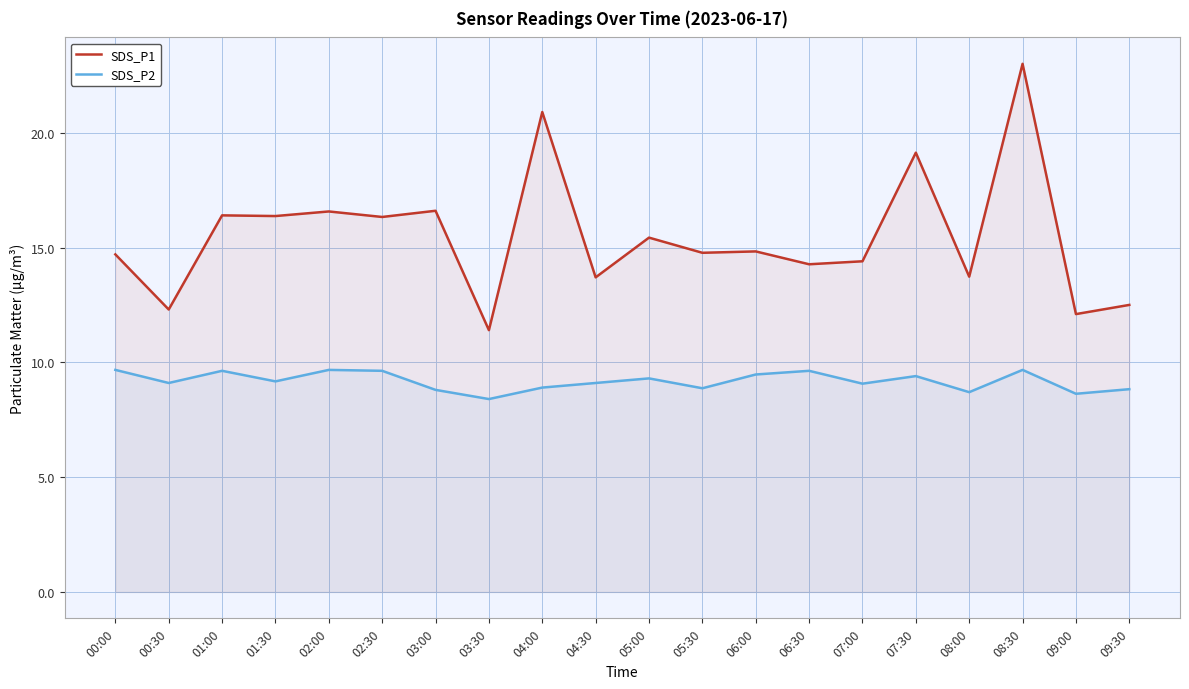

True or false: SDS_P2 has a value of 16.1 at 01:30.

False